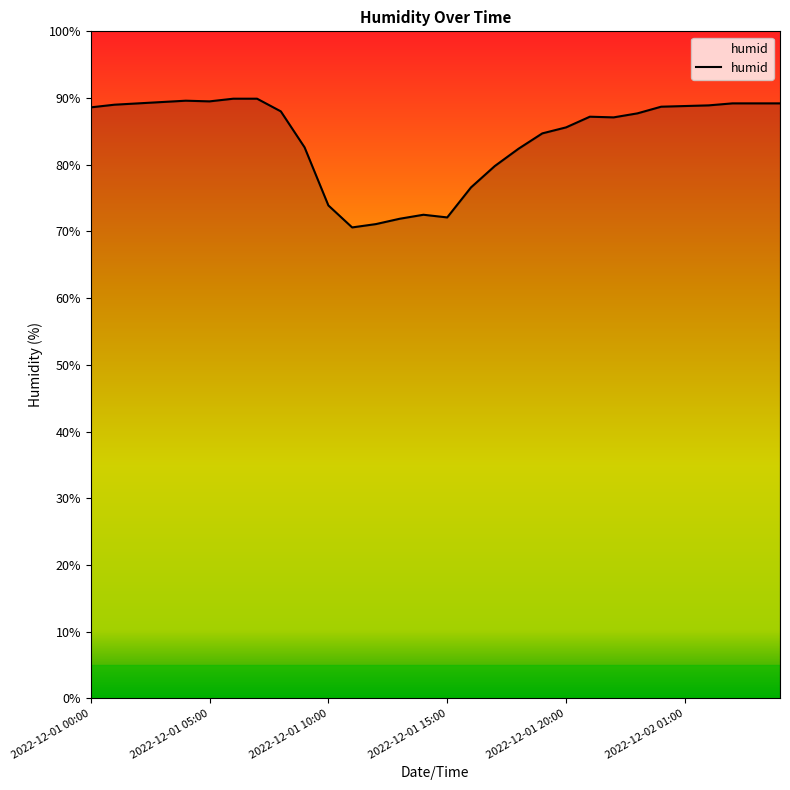

What is the maximum value shown in the chart?

89.9